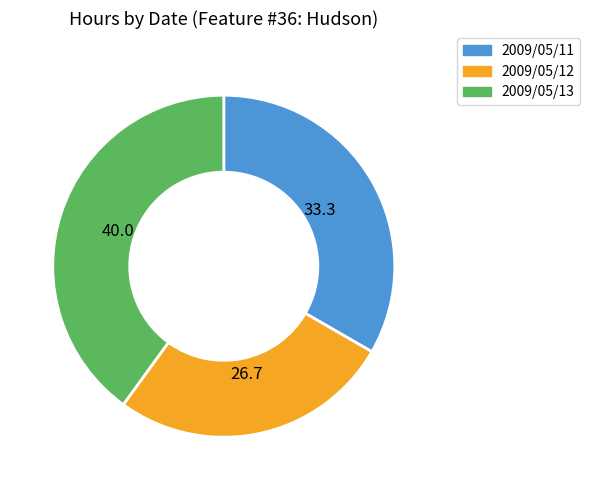

Rank the categories by value from highest to lowest.

2009/05/13, 2009/05/11, 2009/05/12